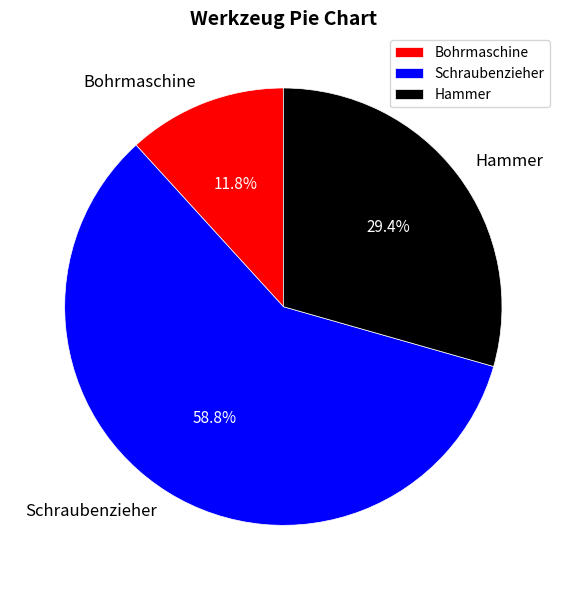

What is the ratio of the value at Hammer to the value at Schraubenzieher?

0.5